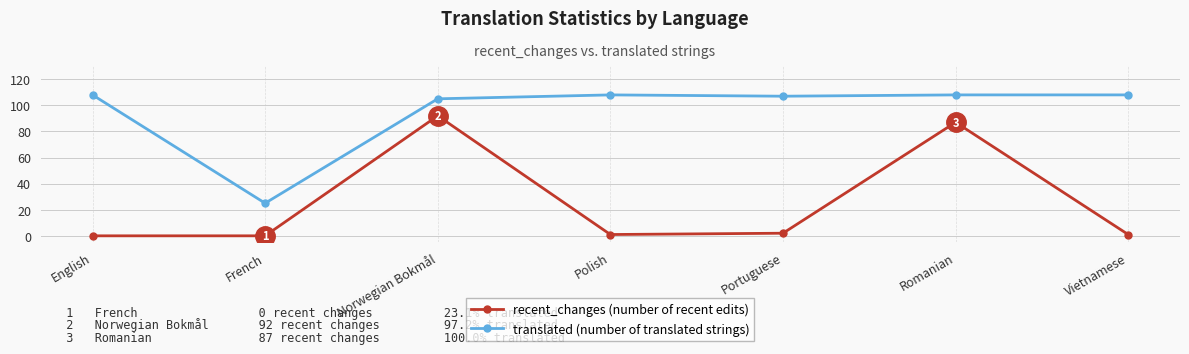

What is the total value across all series at English?

108